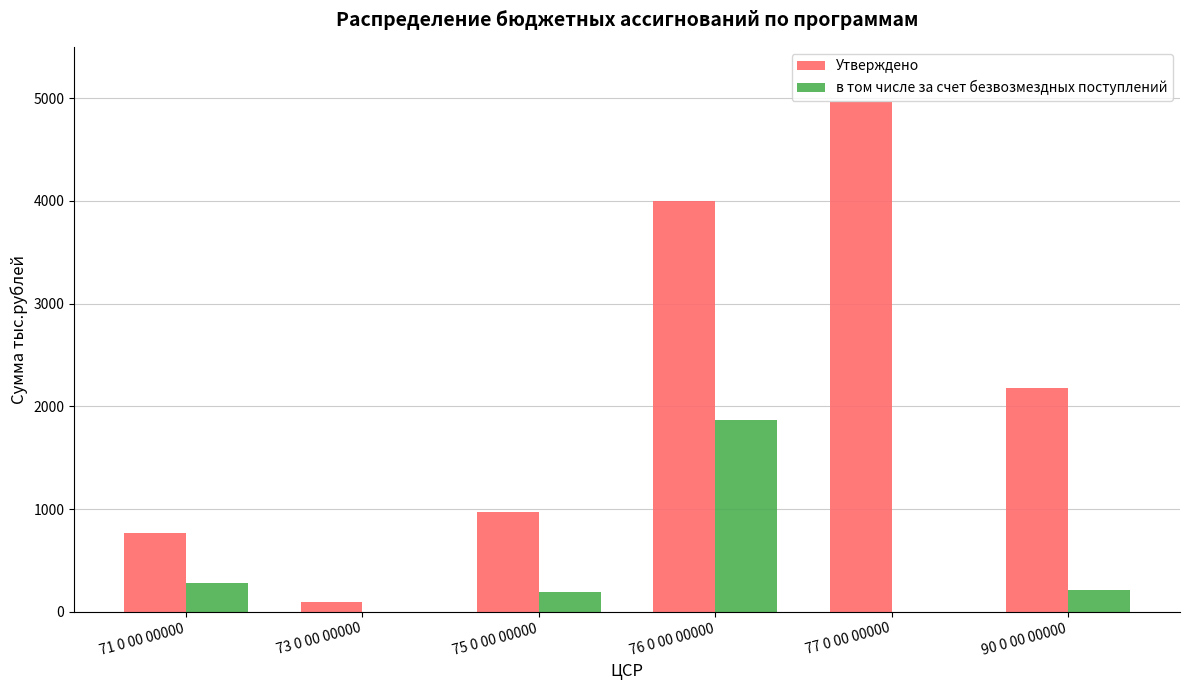

At which label does в том числе за счет безвозмездных поступлений reach its peak?

76 0 00 00000